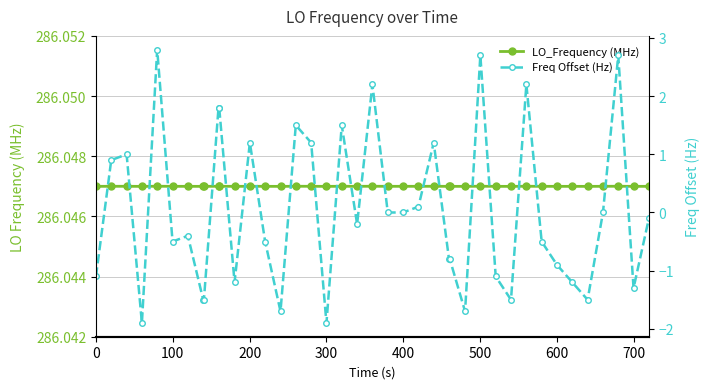

List the series in order of their overall mean, highest first.

LO_Frequency (MHz), Freq Offset (Hz)